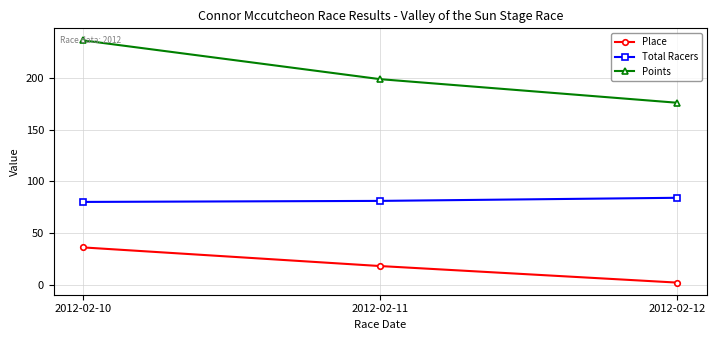

Rank the series at 2012-02-11 from lowest to highest value.

Place, Total Racers, Points